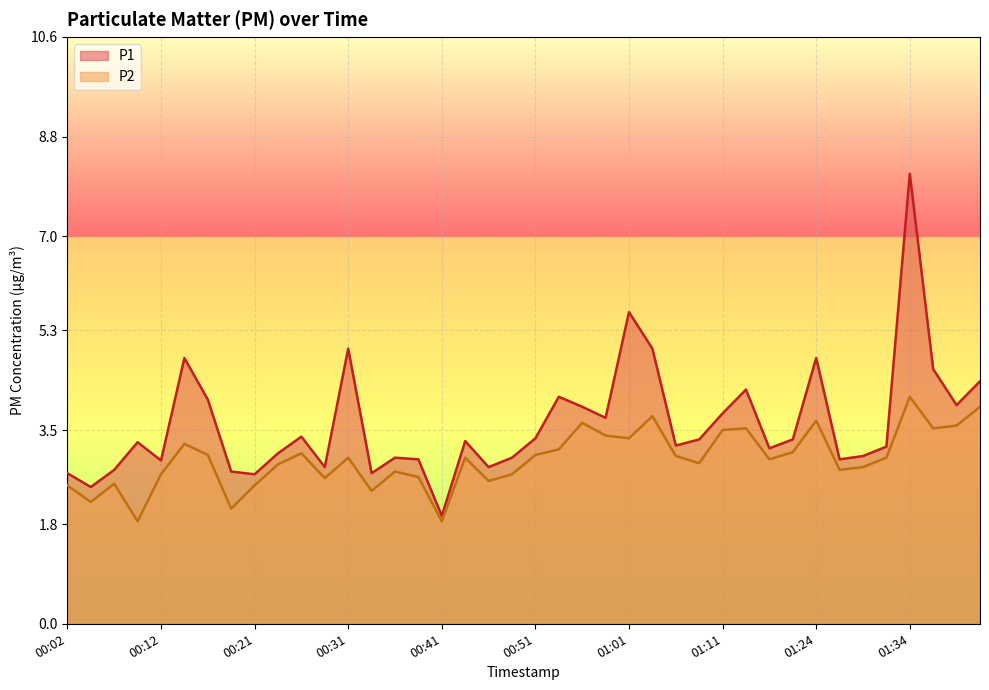

What position from the right is 00:21?

32